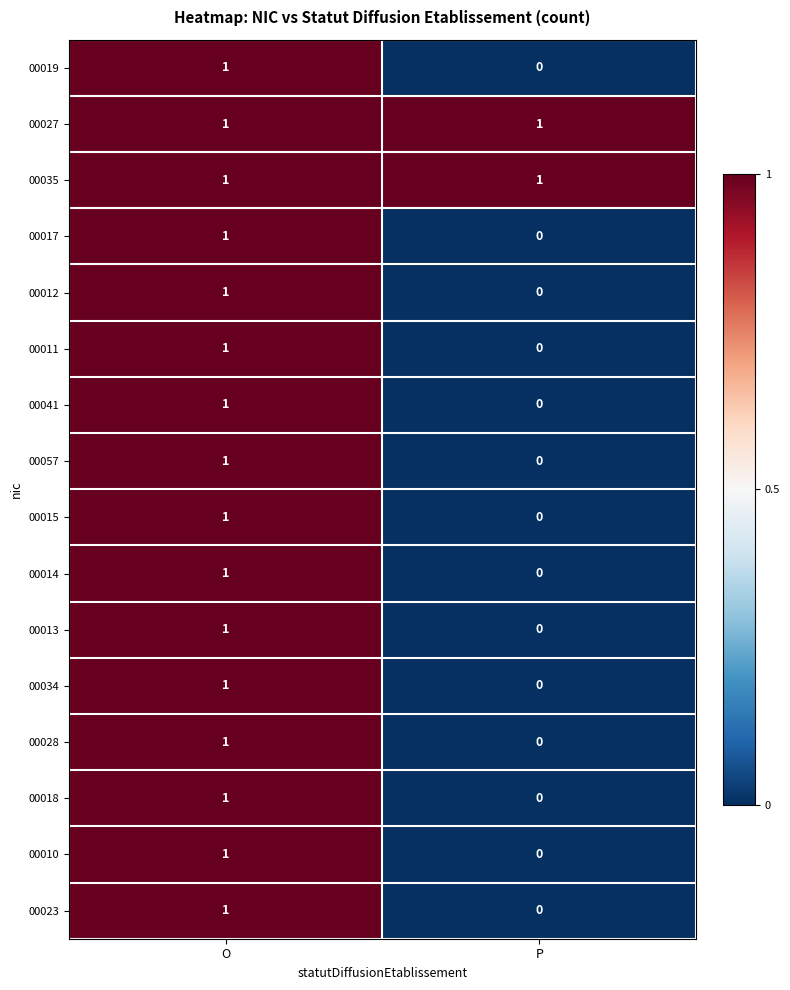

Which category has the lowest value in the 00023 series?

P